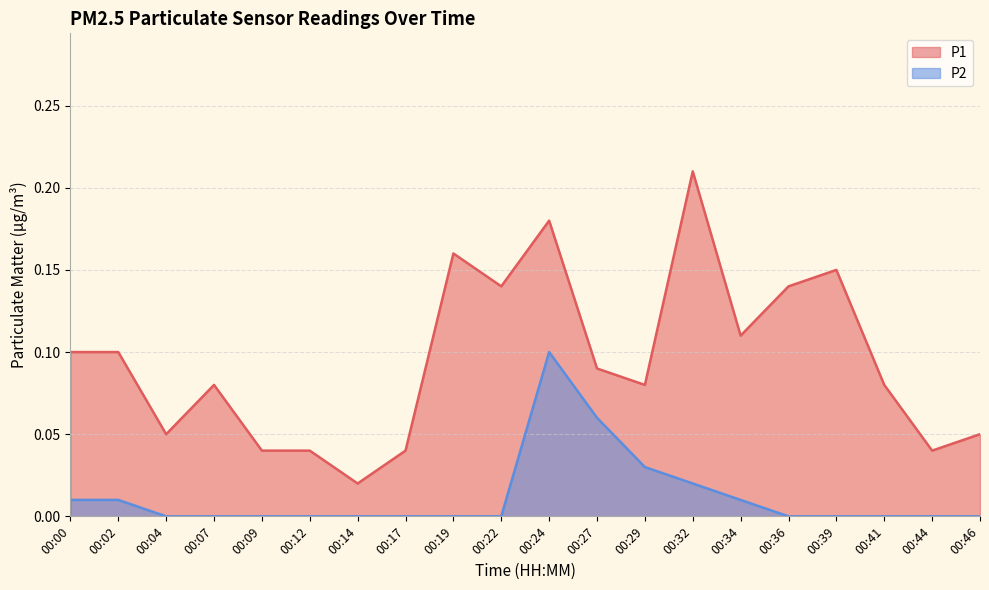

Which has a higher value, 00:02 or 00:17?

00:02